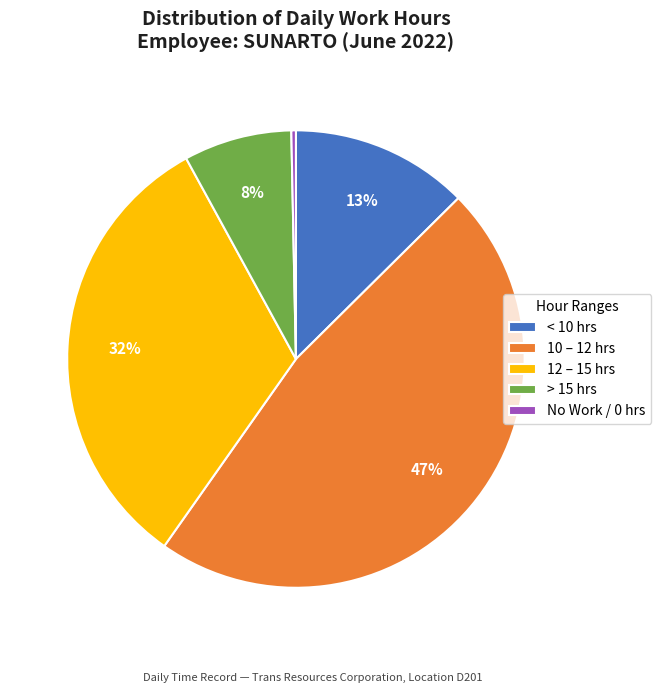

How many segments does this pie chart have?

5